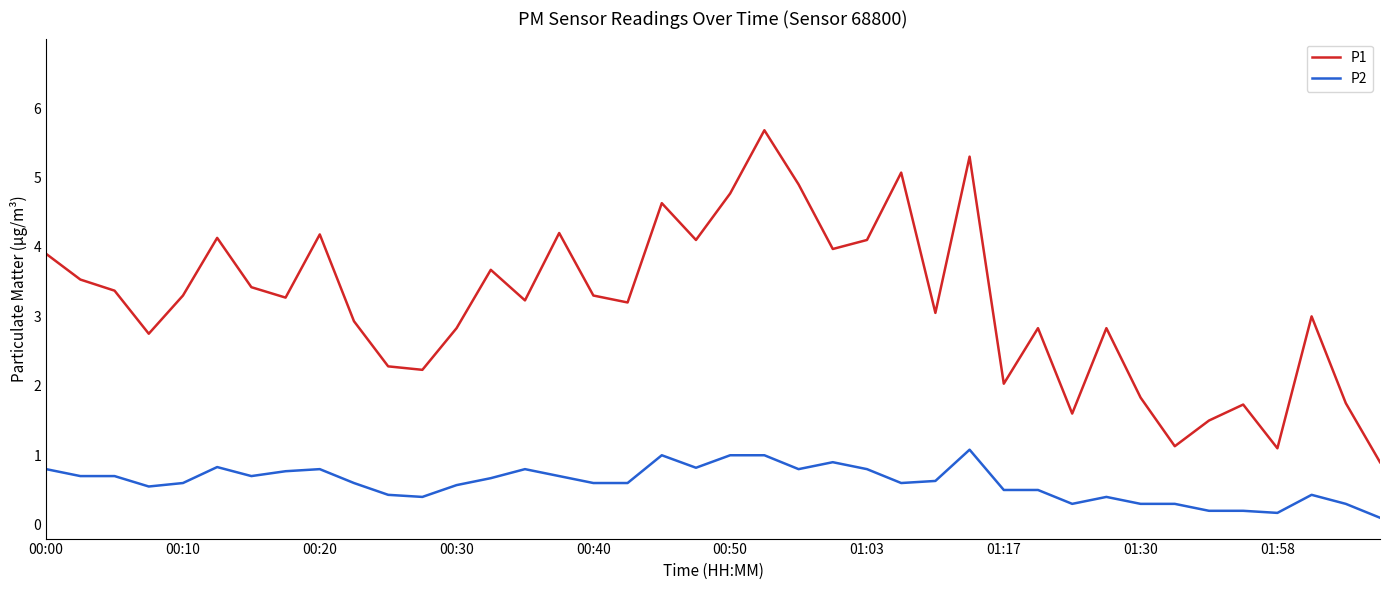

What is the minimum value for P1?

0.9